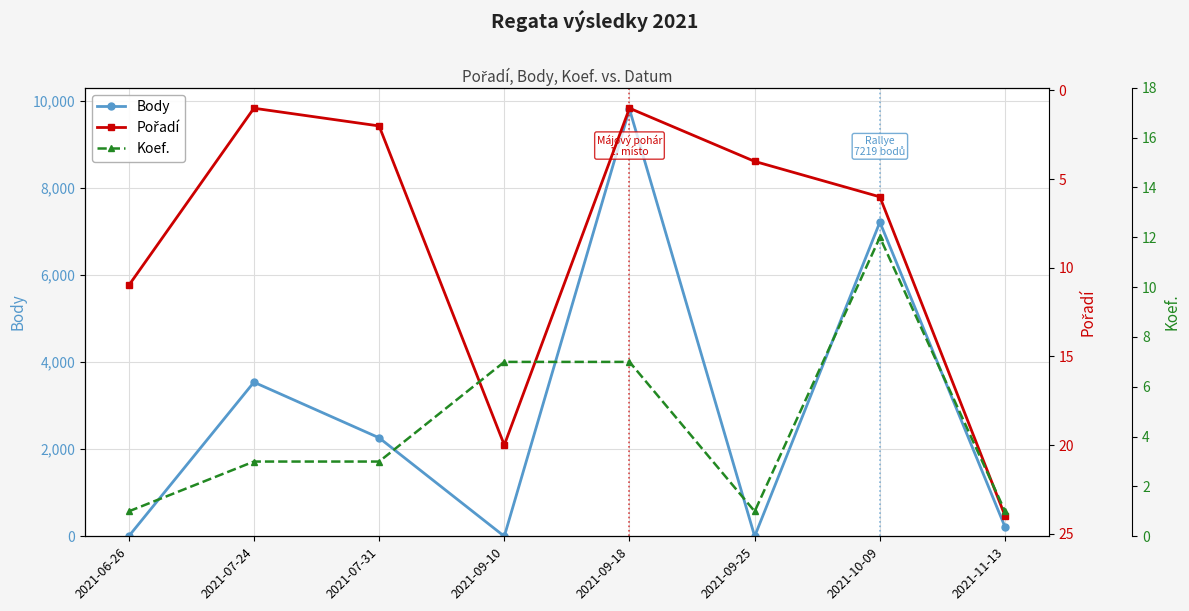

Reading left to right, transcribe all the data shown in this chart.

Body: 0	3541	2263	0	9814	0	7219	212
Pořadí: 11	1	2	20	1	4	6	24
Koef.: 1	3	3	7	7	1	12	1